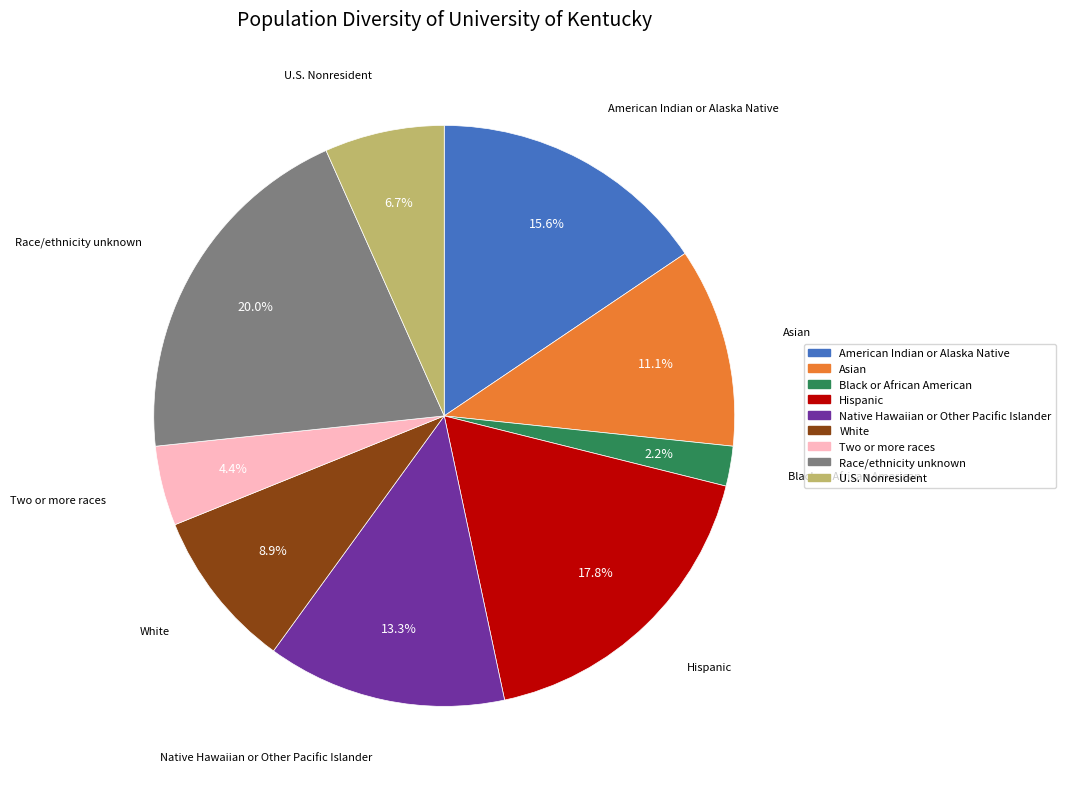

Is there a majority slice in this chart?

No